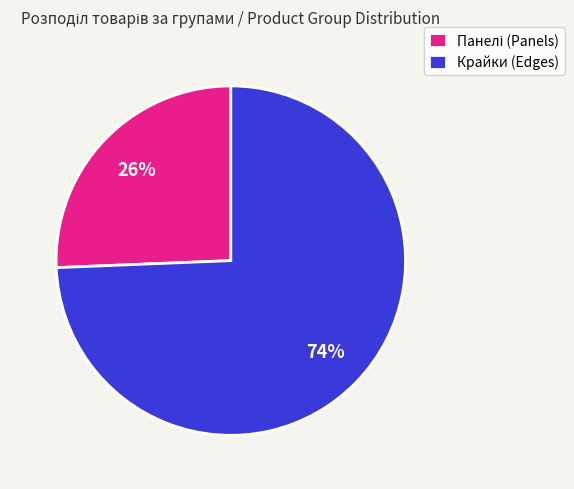

To the nearest percent, what percentage of the pie is Крайки (Edges)?

74%